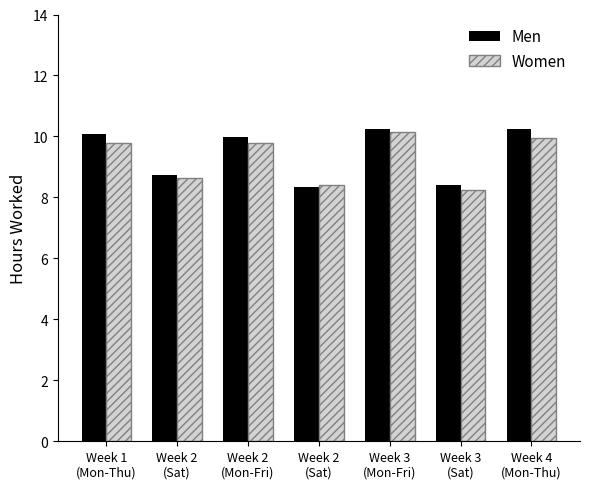

The value of Men at Week 2
(Sat) is 8.7. True or false?

True